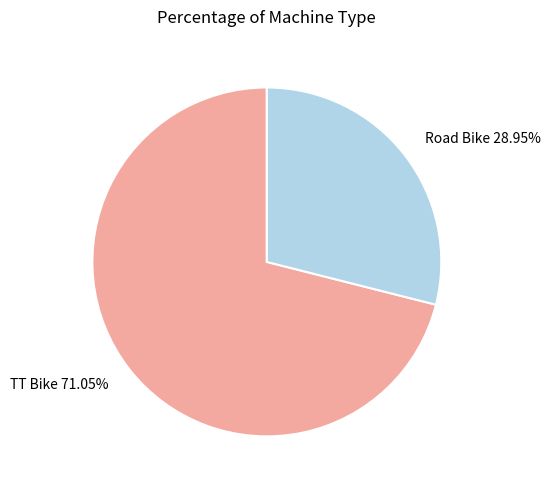

What is the total percentage of Road Bike and TT Bike?

100.0%